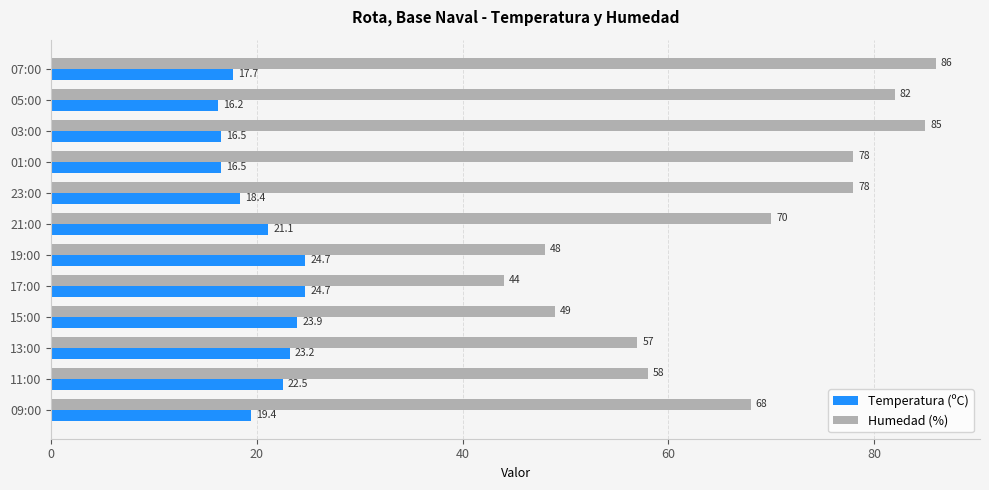

At how many categories does at least one series exceed 55?

9